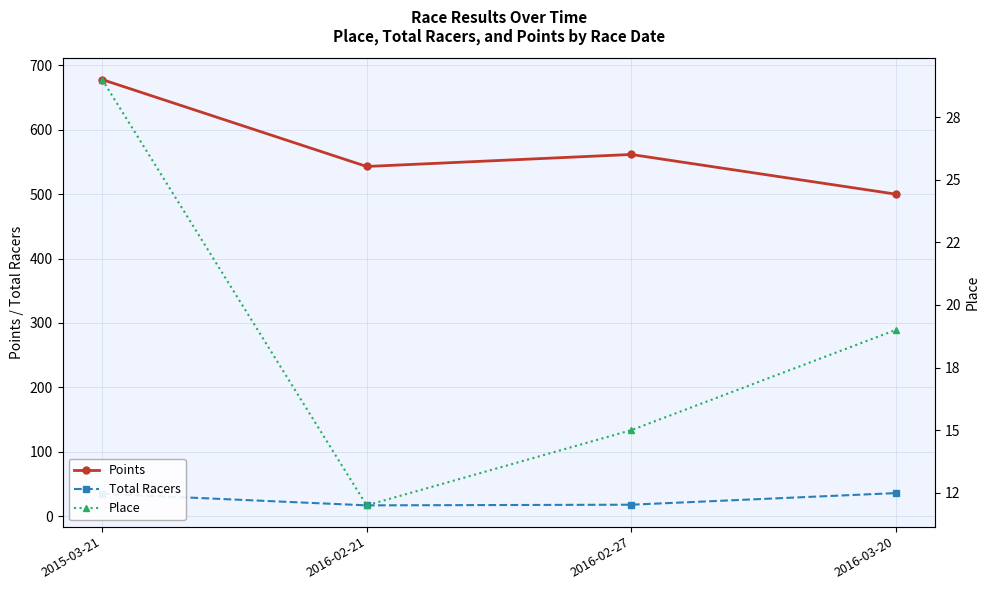

What are all the series names shown in the legend?

Points, Total Racers, Place